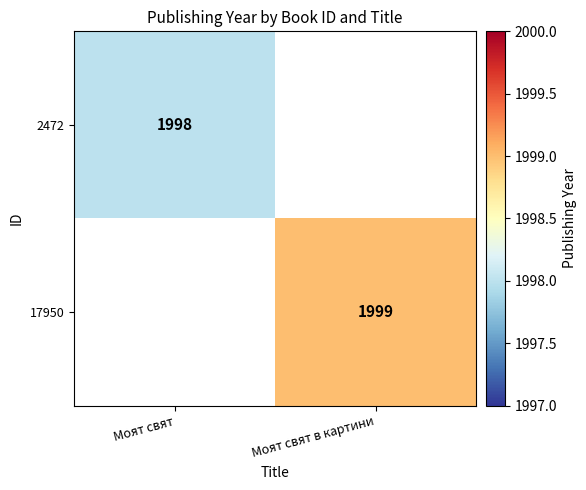

What is the greatest value displayed?

1999.0